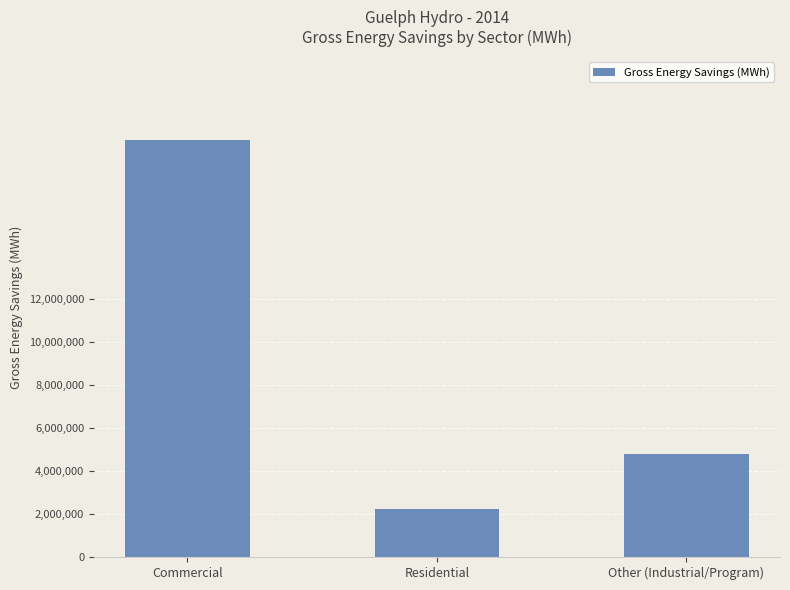

What position from the left is Other (Industrial/Program)?

3